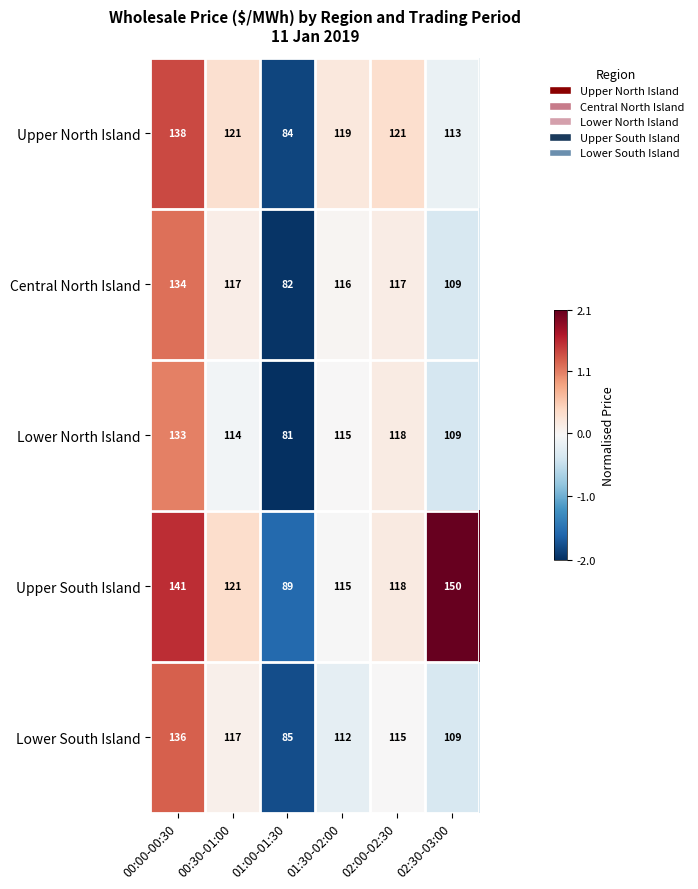

Count the number of categories in the chart.

6